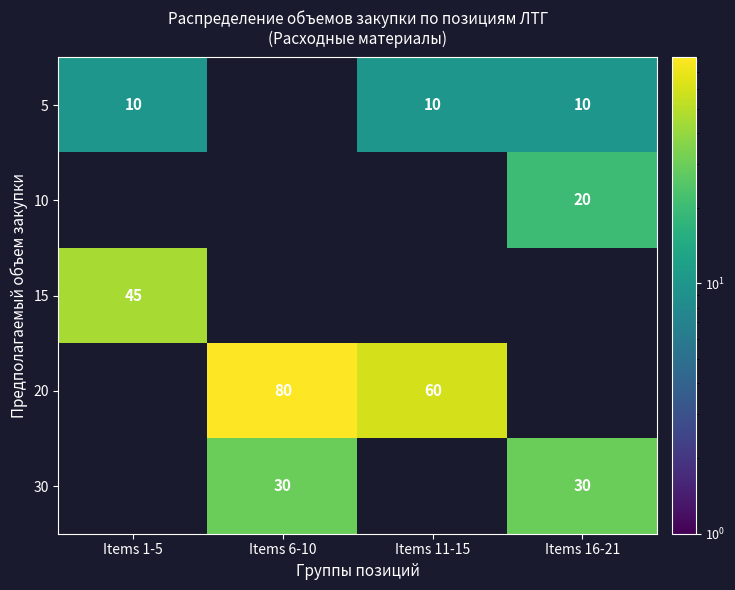

Is it true that 30 equals 50 at Items 6-10?

False